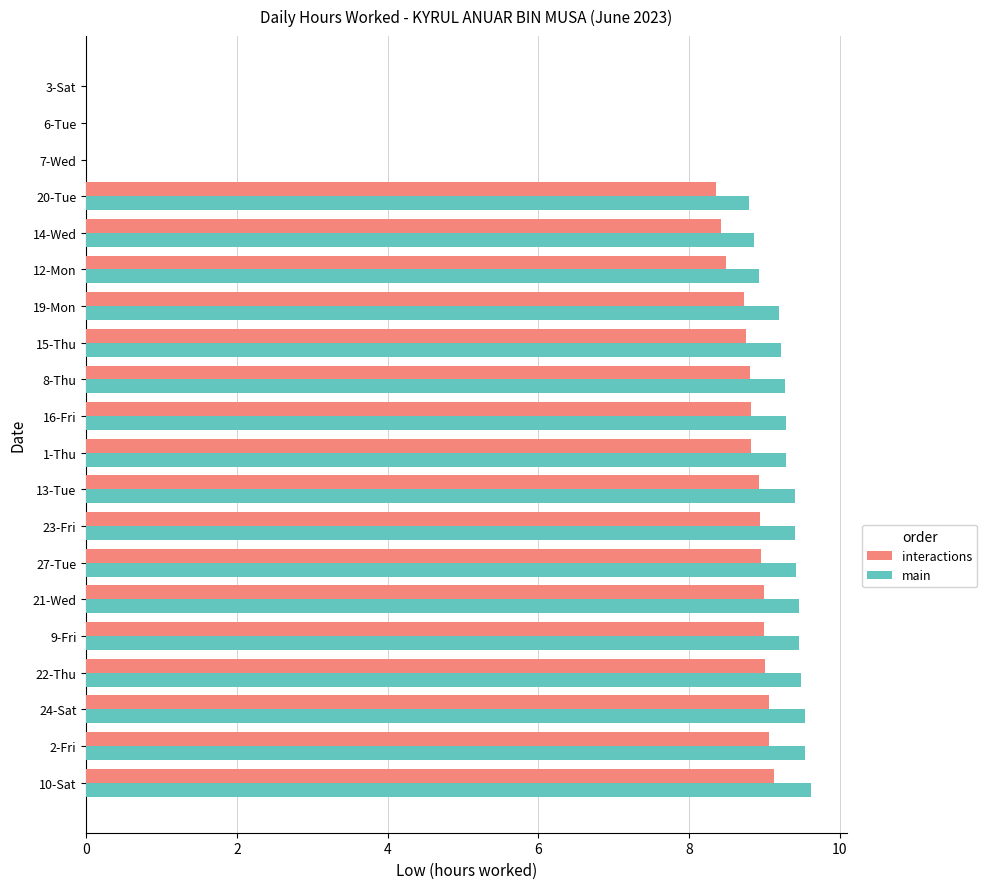

The interactions series shows 15.1 at 15-Thu. True or false?

False